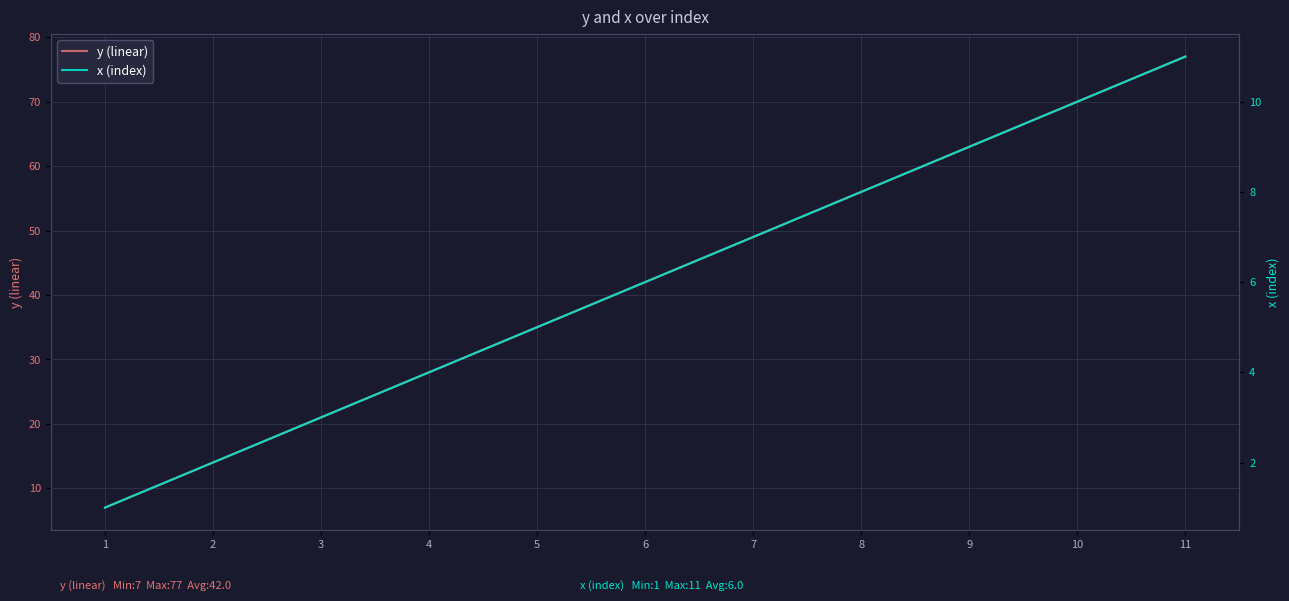

What is the smallest value displayed?

1